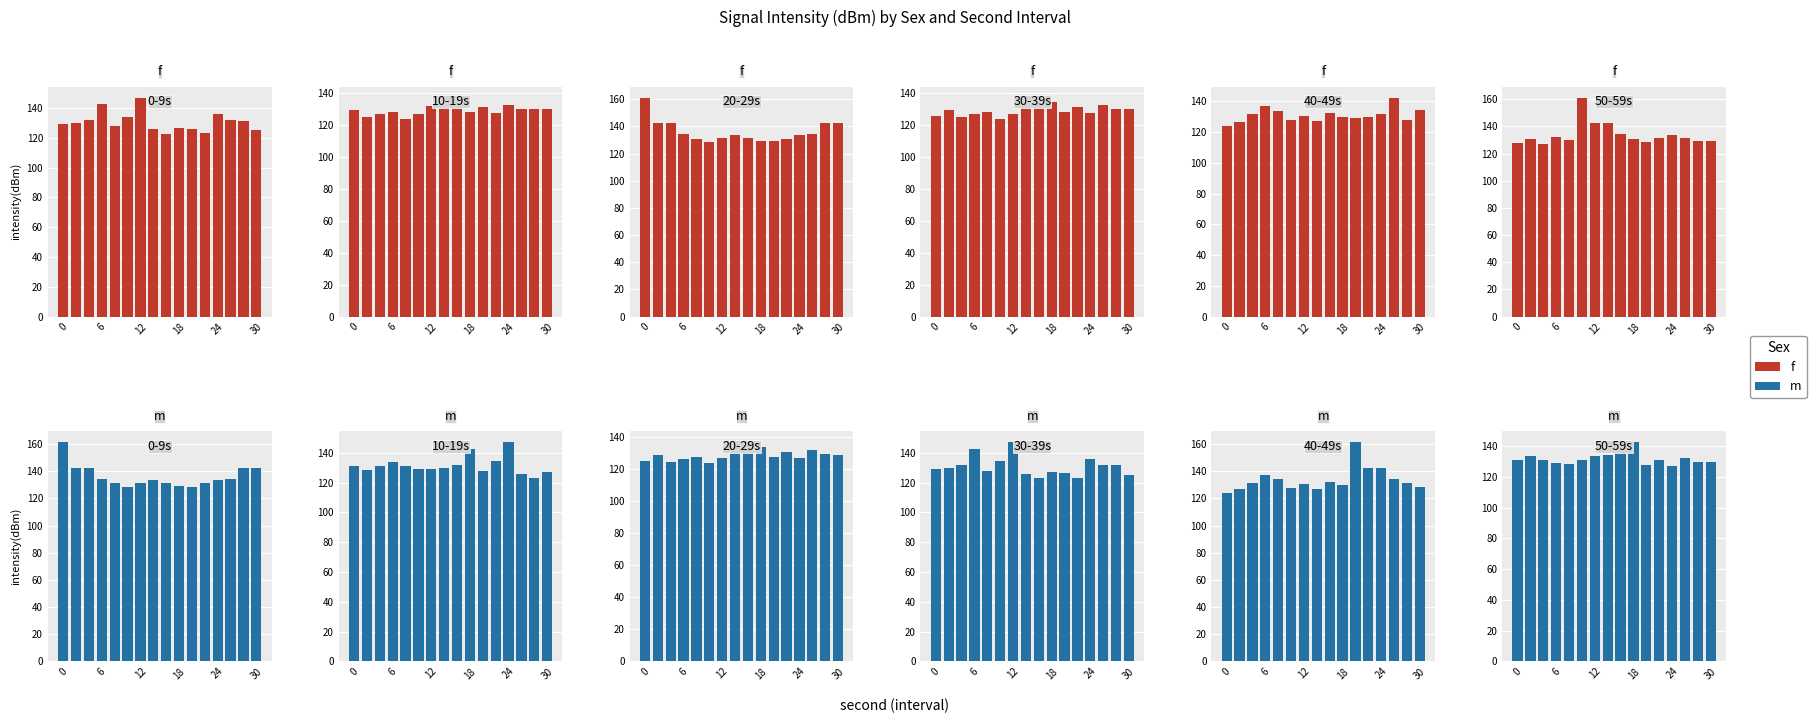

What is the maximum value shown in the chart?

161.2